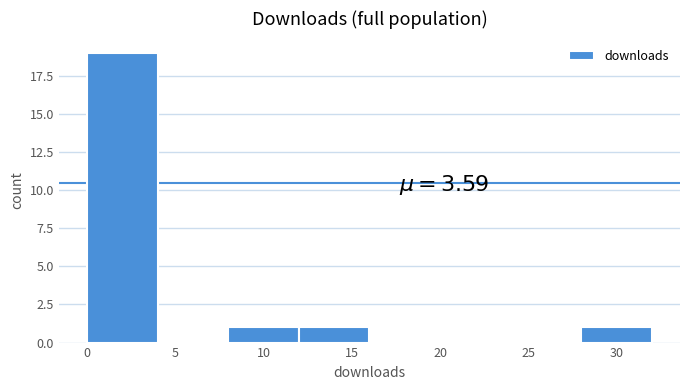

Which range on the x-axis has the tallest bar?

0 to 4